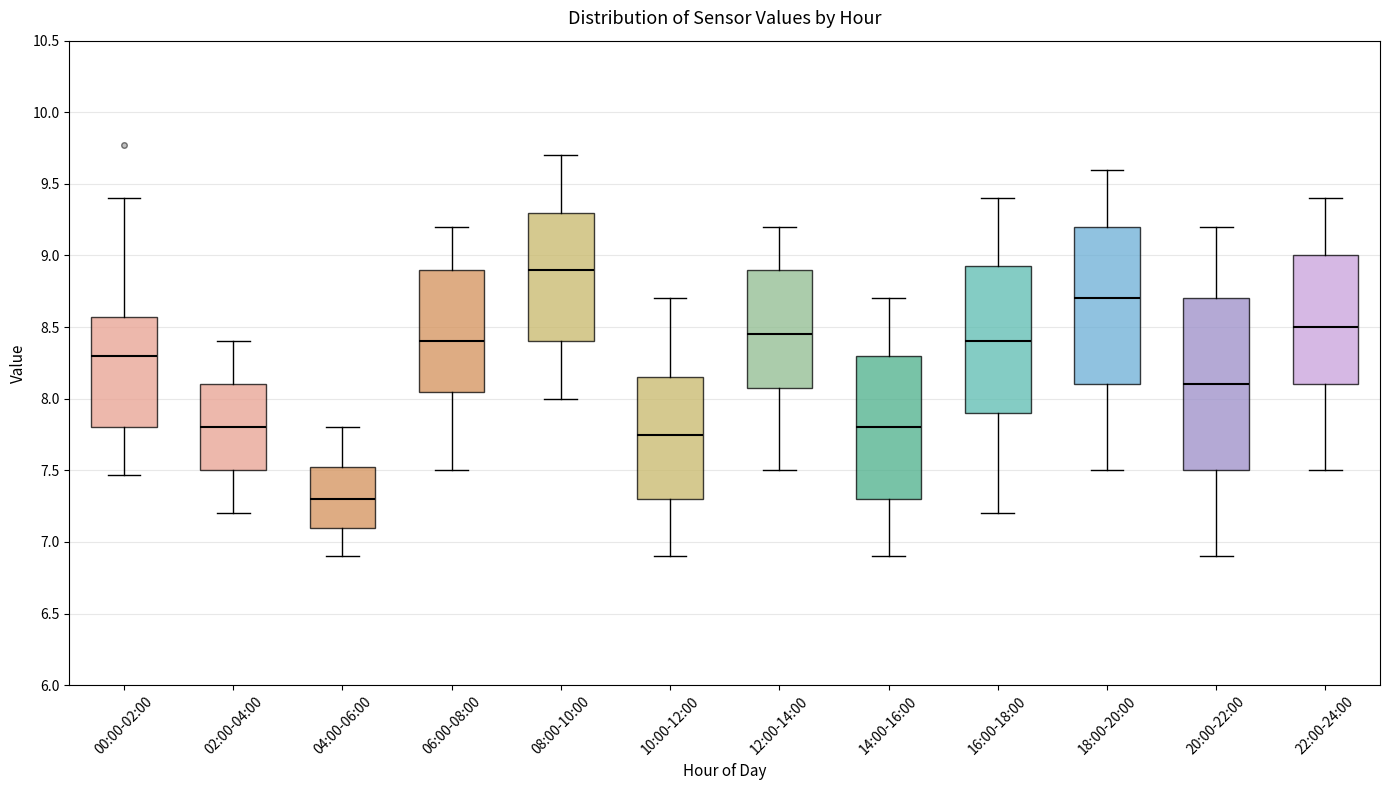

Reading left to right, transcribe this box plot: for each box, give where its median line is, the range the box spans, and where its two whiskers end, as read against the y-axis. The values are not printed on the chart, so give them approximately, as read against the axis.

00:00-02:00: median 8.30, box 7.80 to 8.55, whiskers 7.45 to 9.40
02:00-04:00: median 7.80, box 7.50 to 8.10, whiskers 7.20 to 8.40
04:00-06:00: median 7.30, box 7.10 to 7.55, whiskers 6.90 to 7.80
06:00-08:00: median 8.40, box 8.05 to 8.90, whiskers 7.50 to 9.20
08:00-10:00: median 8.90, box 8.40 to 9.30, whiskers 8.00 to 9.70
10:00-12:00: median 7.75, box 7.30 to 8.15, whiskers 6.90 to 8.70
12:00-14:00: median 8.45, box 8.10 to 8.90, whiskers 7.50 to 9.20
14:00-16:00: median 7.80, box 7.30 to 8.30, whiskers 6.90 to 8.70
16:00-18:00: median 8.40, box 7.90 to 8.95, whiskers 7.20 to 9.40
18:00-20:00: median 8.70, box 8.10 to 9.20, whiskers 7.50 to 9.60
20:00-22:00: median 8.10, box 7.50 to 8.70, whiskers 6.90 to 9.20
22:00-24:00: median 8.50, box 8.10 to 9.00, whiskers 7.50 to 9.40